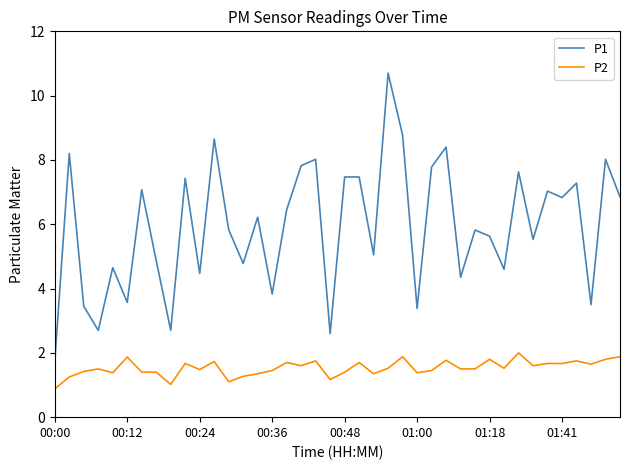

Which series has the largest range (max minus min)?

P1